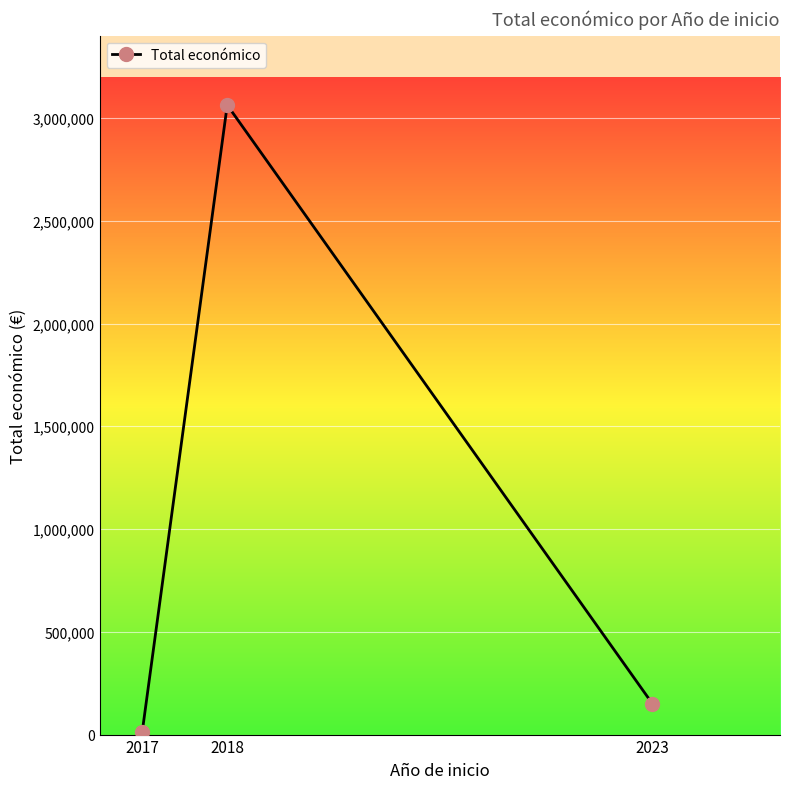

List the labels in order of value, smallest first.

2017, 2023, 2018